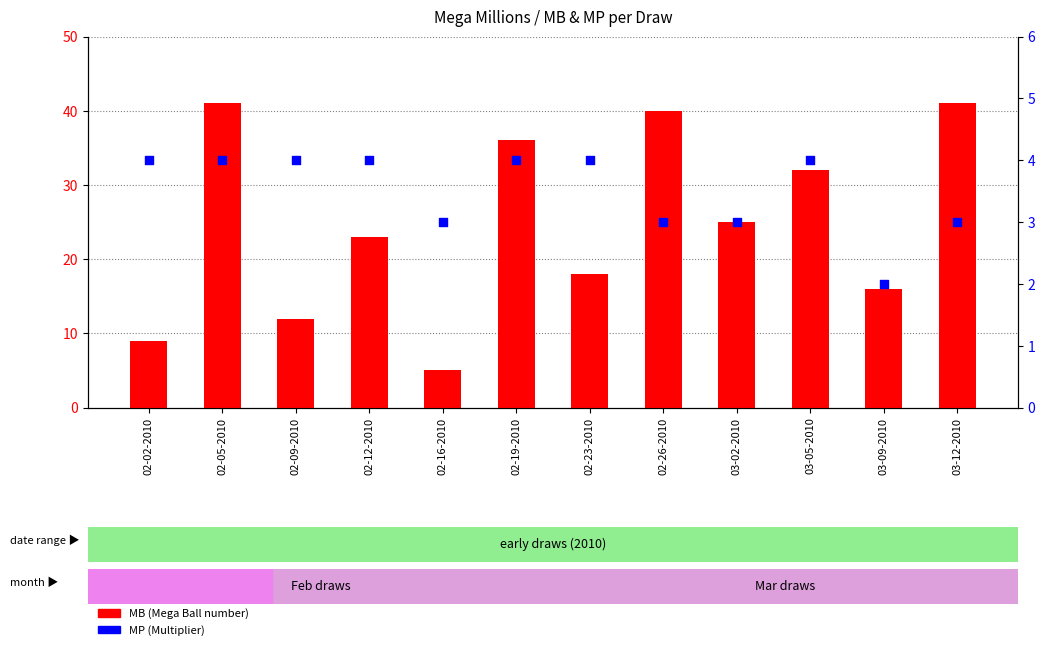

Which series contains the highest Y value?

MB (Mega Ball)